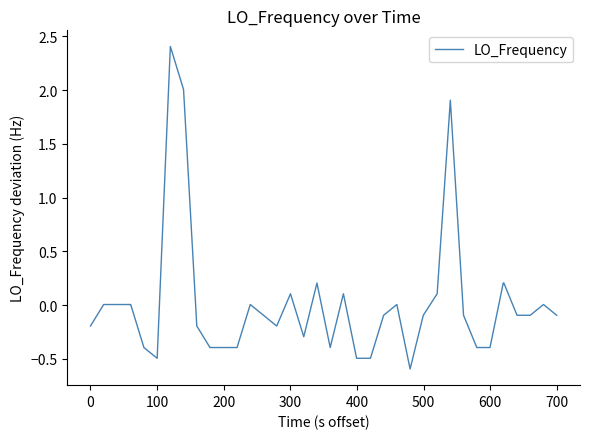

What is the minimum value shown in the chart?

-0.6